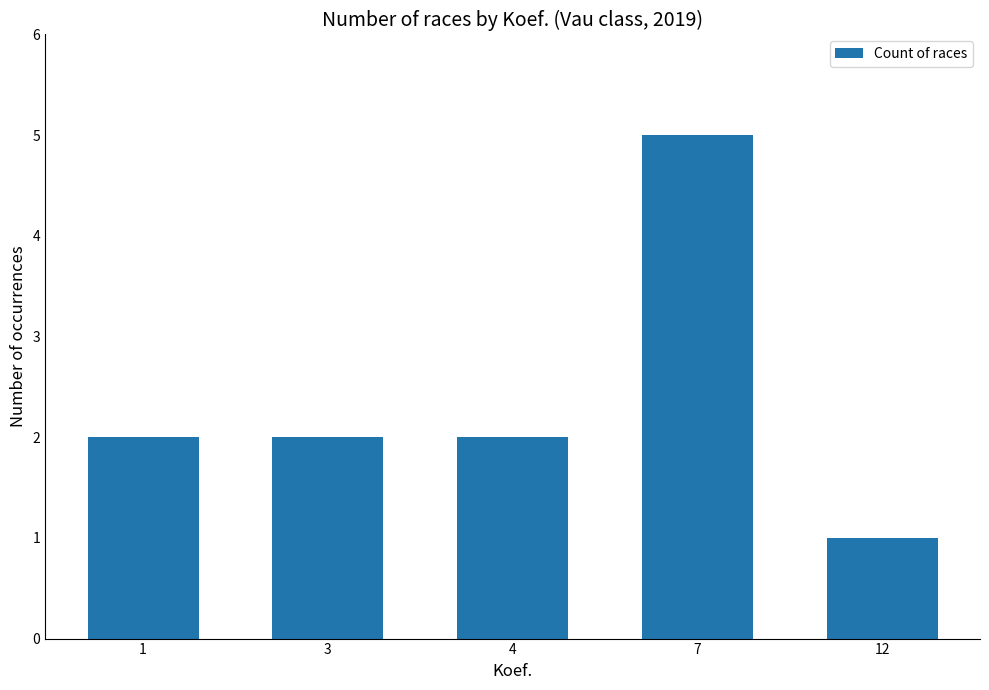

Read the value at 12.

1